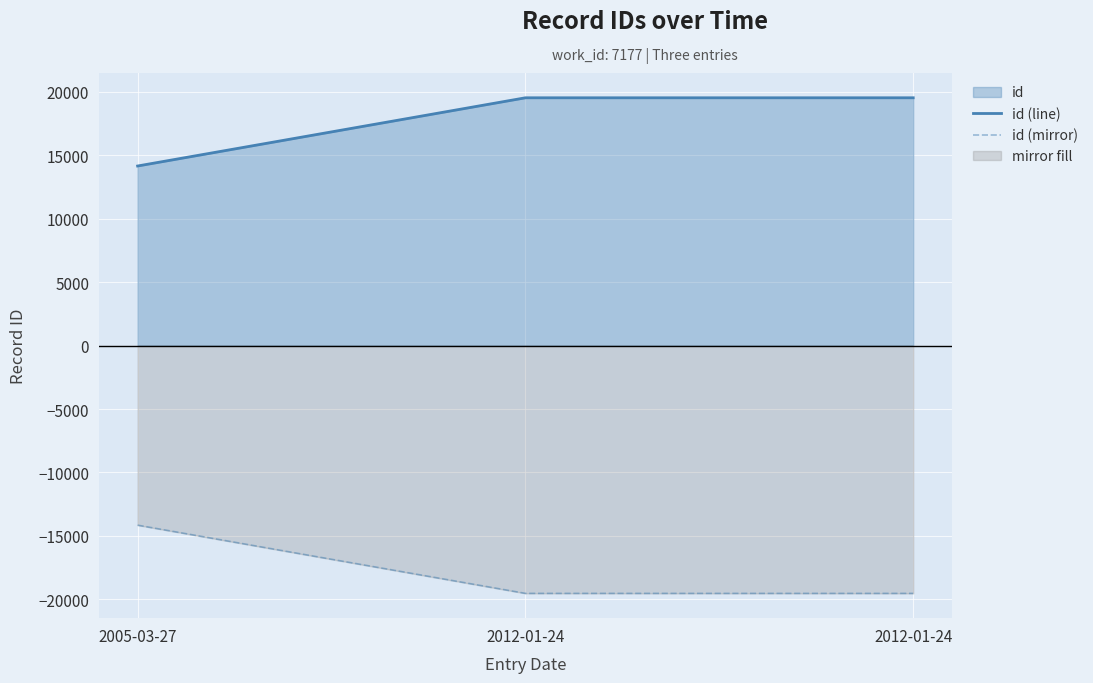

At which category is the sum across all series the highest?

2005-03-27